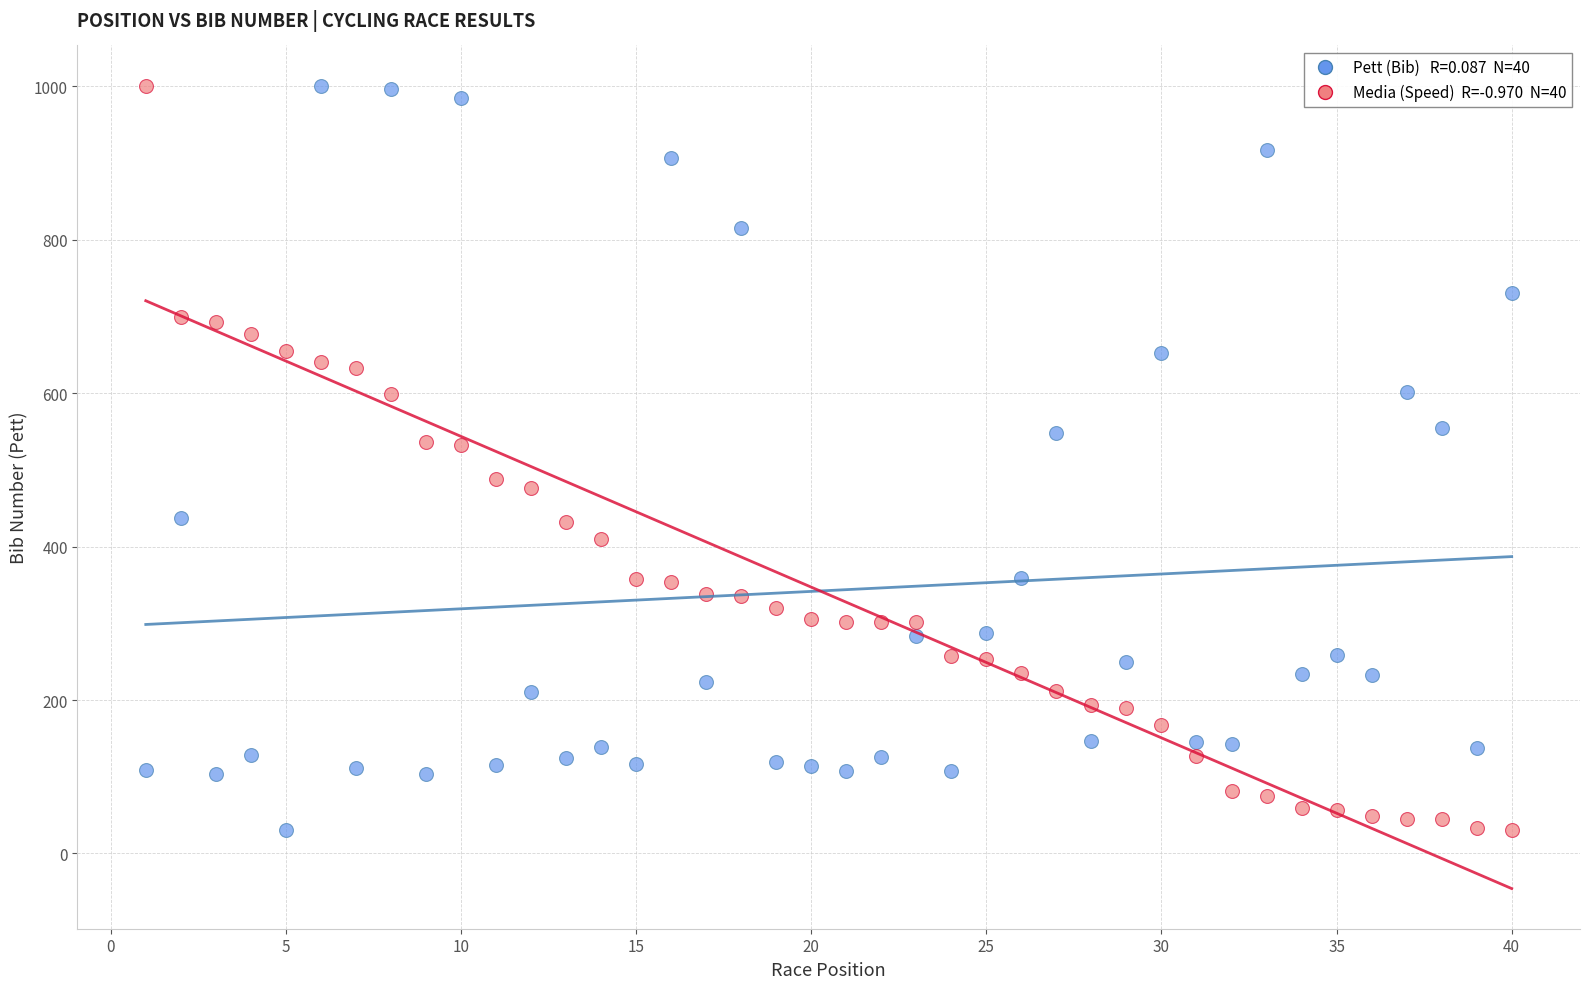

Across all data points, what is the range of Y values (max minus min)?

971.0